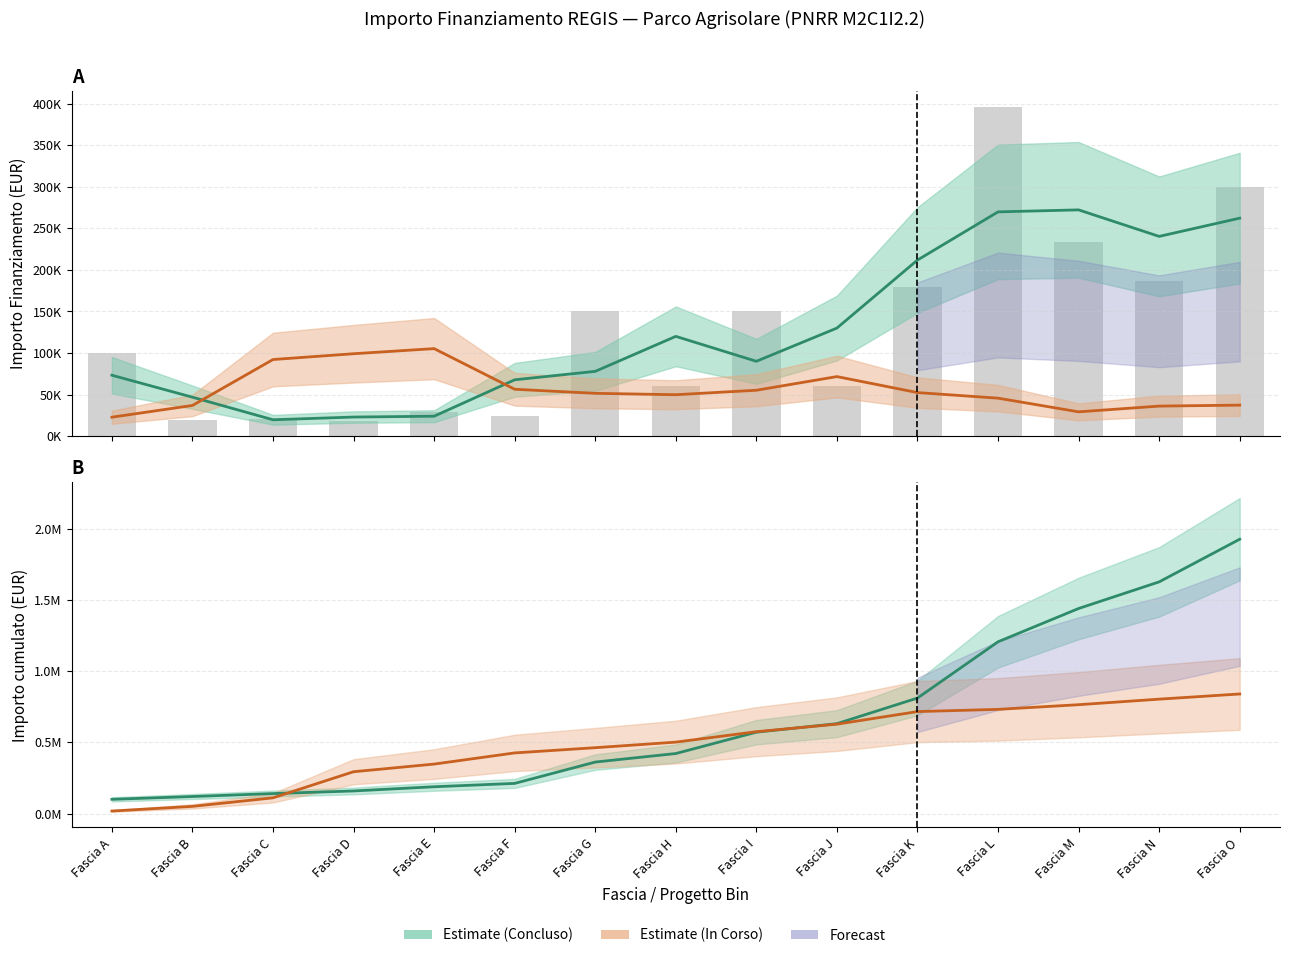

Reading left to right, extract all data points from this chart.

Concluso (Estimate): 73220.5	46764.5	19603.2	22870.7	23881.2	67709.2	77887.8	120000.0	90000.0	130000.0	211881.6	269881.6	272285.6	240358.0	262312.0
In Corso (Estimate): 22706.0	36831.0	92123.0	99095.0	105243.5	56329.8	51421.8	49753.4	55140.0	71586.7	52316.9	45611.8	29145.2	36052.0	37234.0
Concluso cumulato: 100000.0	119661.6	140293.6	158809.6	188273.8	211937.2	361937.2	421937.2	571937.2	631937.2	811937.2	1207582.1	1441582.1	1628794.1	1928656.1
In Corso cumulato: 17625.0	50493.0	110493.0	293994.0	347778.0	426223.4	462983.5	502043.5	575483.5	628403.5	716803.5	732434.1	765239.0	804239.0	840590.0